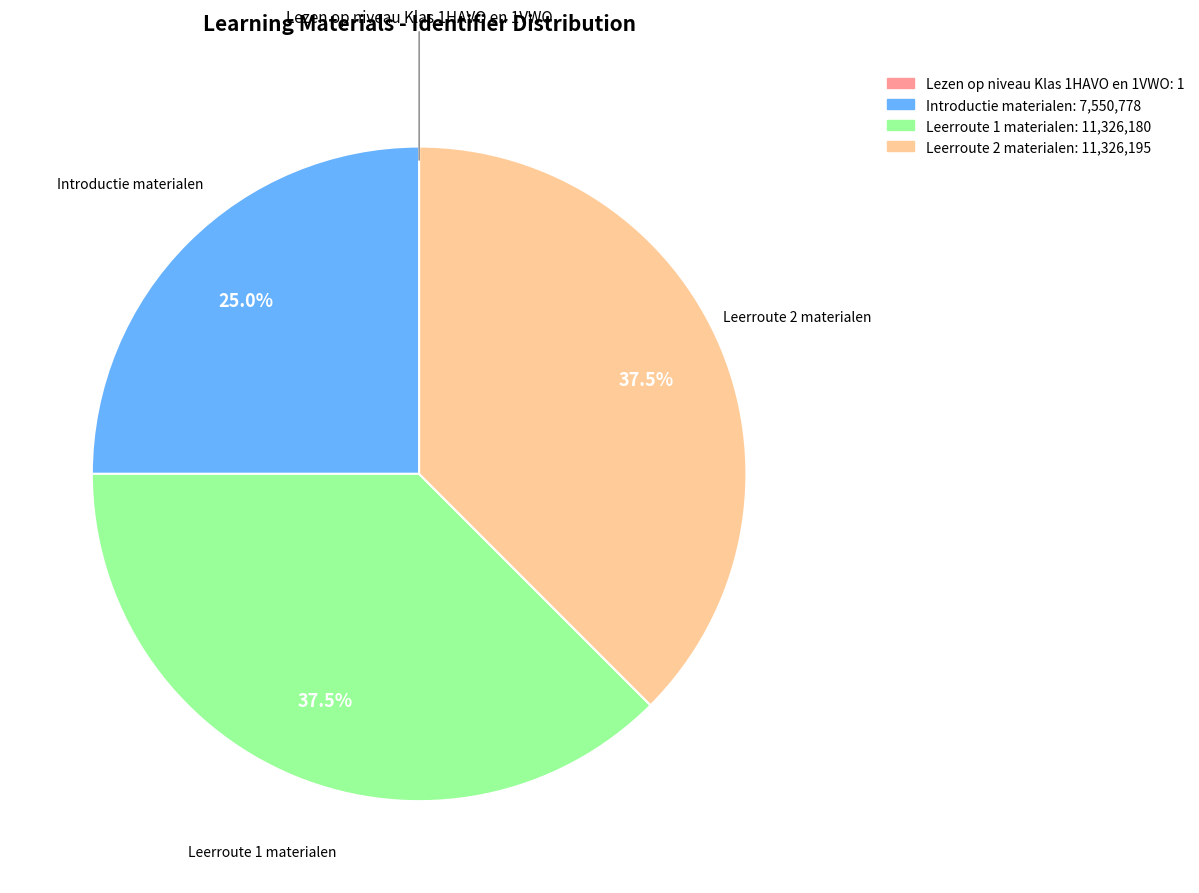

The Inleiding gepersonaliseerd leren slice represents 23% of the pie. True or false?

False